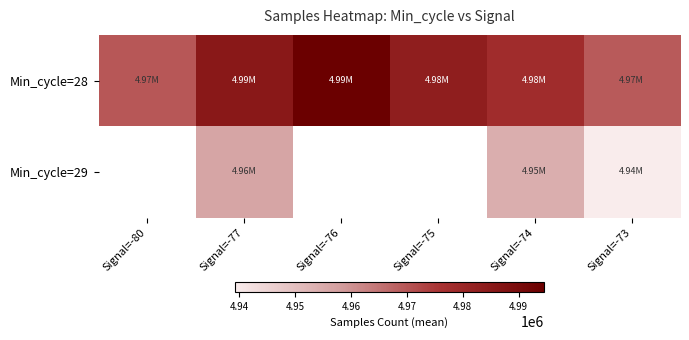

Which series has the widest spread of values?

Min_cycle=28